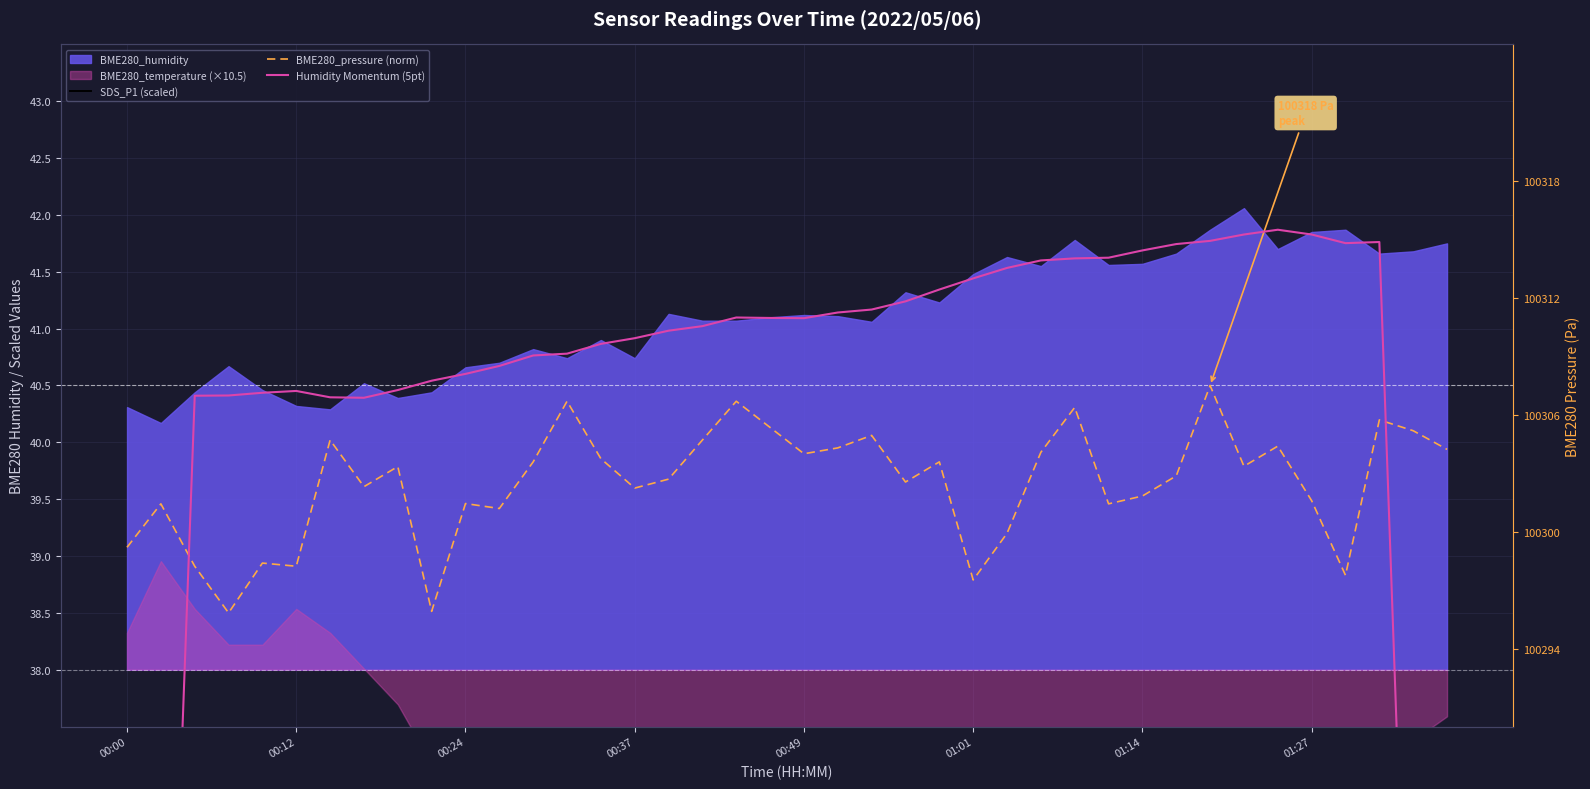

The Humidity Momentum (5pt) series shows 41.8 at 01:27. True or false?

True